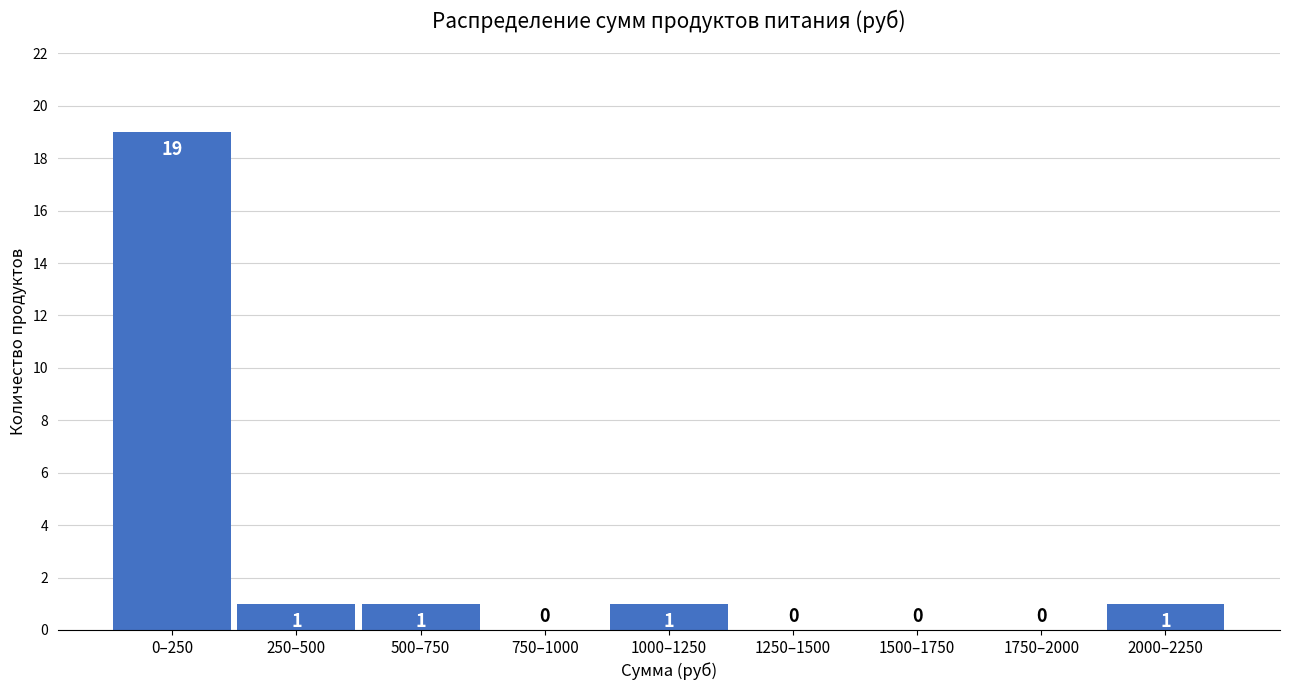

Reading right to left, extract all data points from this chart.

2000–2250=1	1750–2000=0	1500–1750=0	1250–1500=0	1000–1250=1	750–1000=0	500–750=1	250–500=1	0–250=19